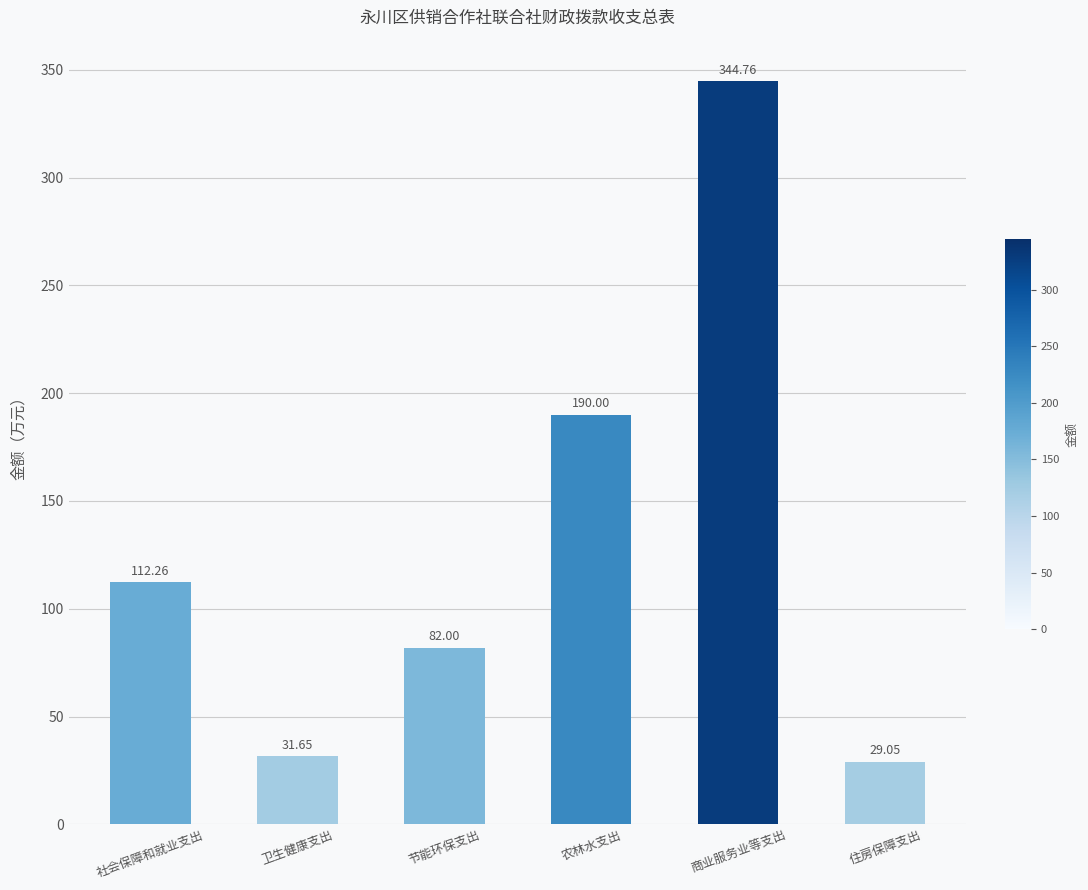

How many values are below 112?

3